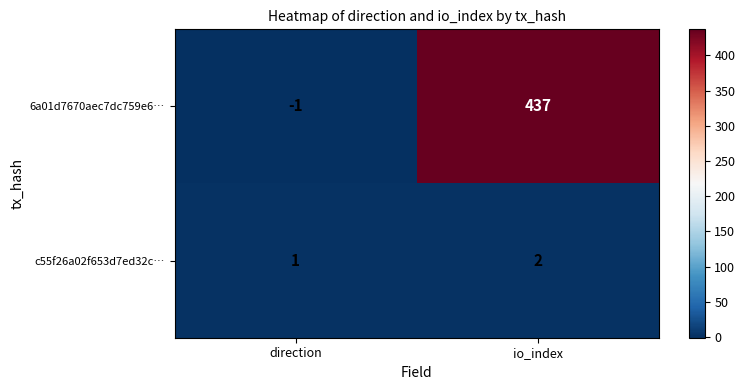

Where is 6a01d7670aec7dc759e6… nearest to the value 218?

direction